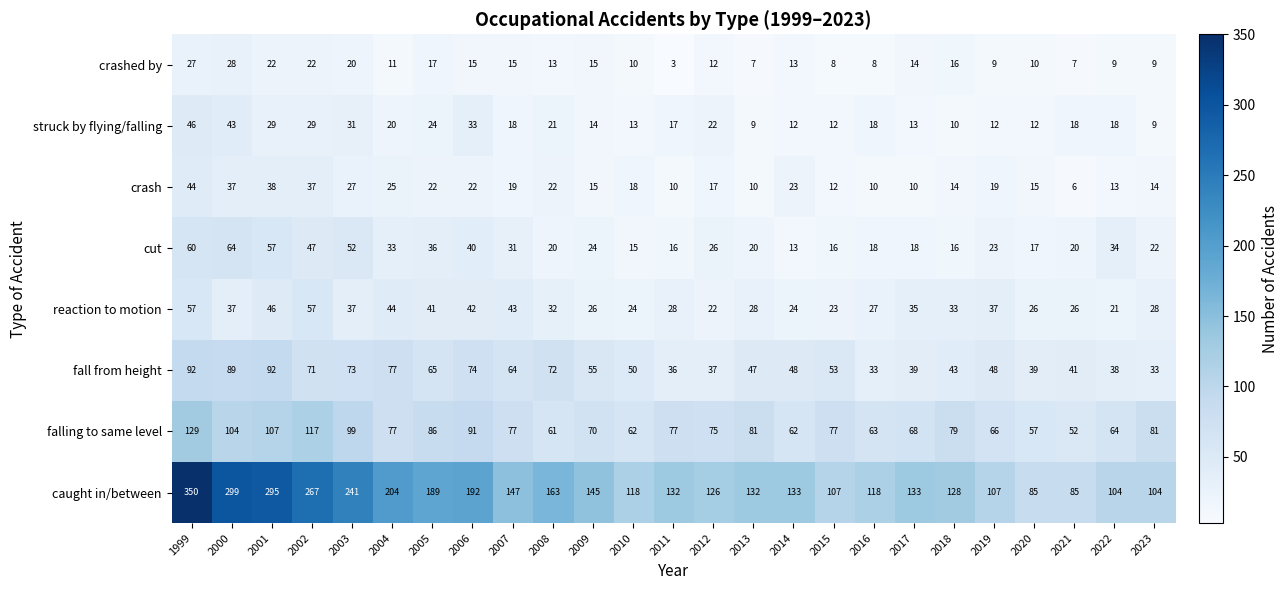

Which series changed the most between 2018 and 2022?

caught in/between